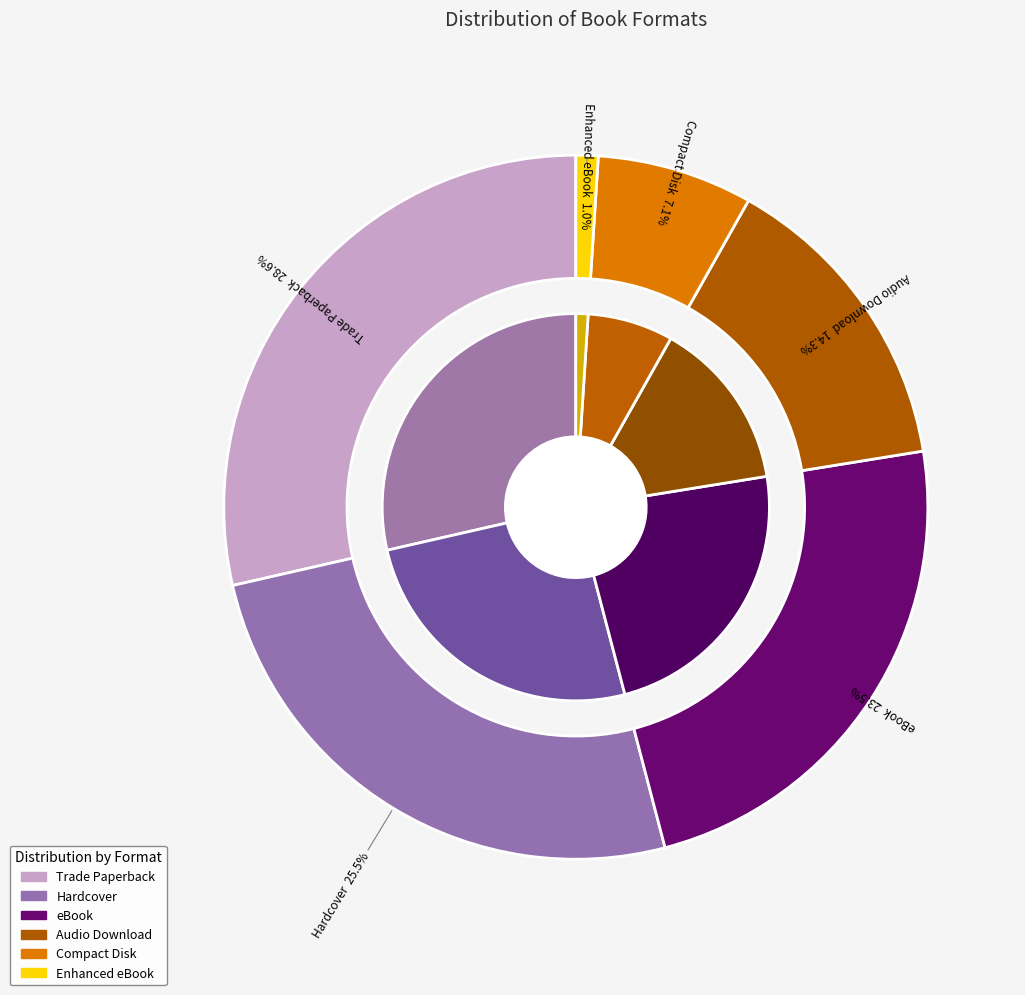

What percentage do Hardcover and Enhanced eBook together represent?

26.5%